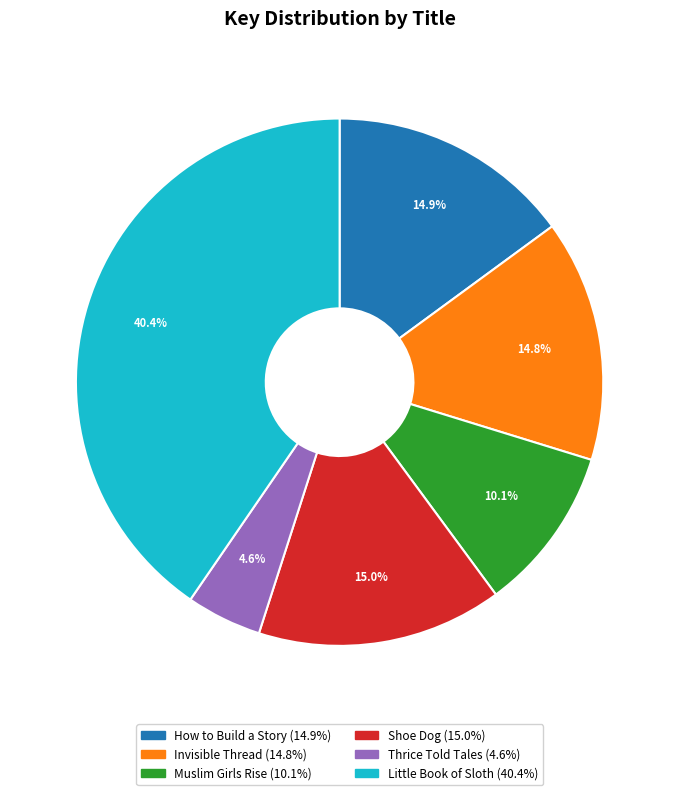

The Thrice Told Tales slice represents 5% of the pie. True or false?

True